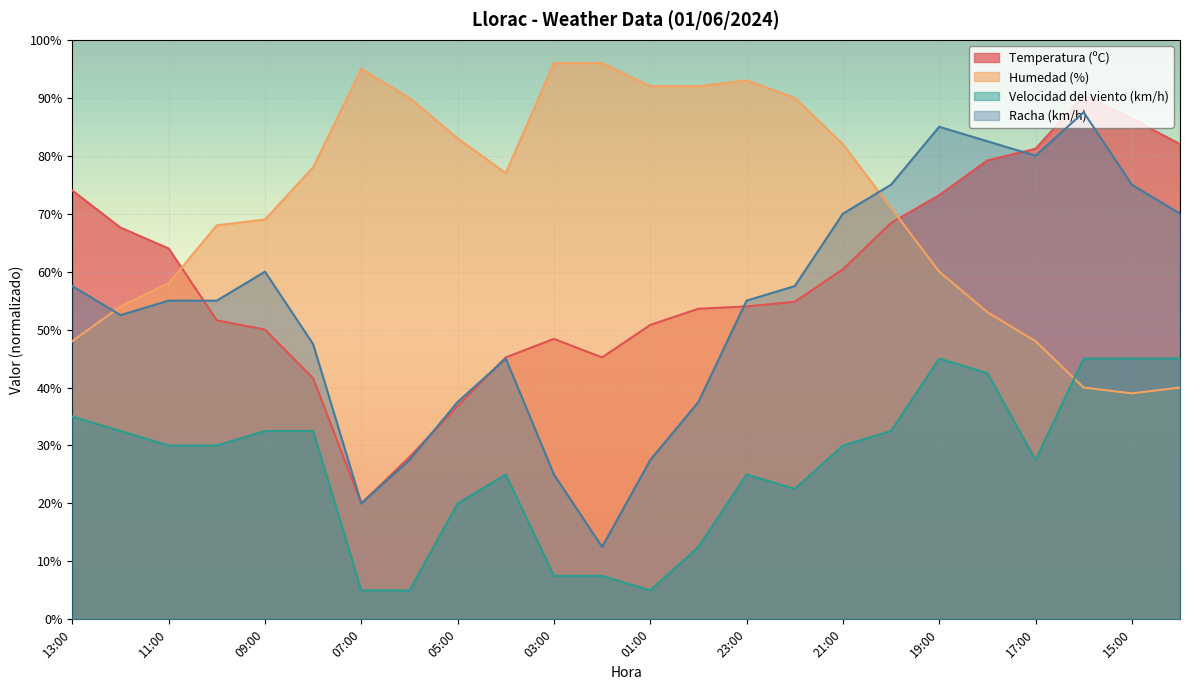

Which category has the lowest value in the Temperatura (ºC) series?

07:00